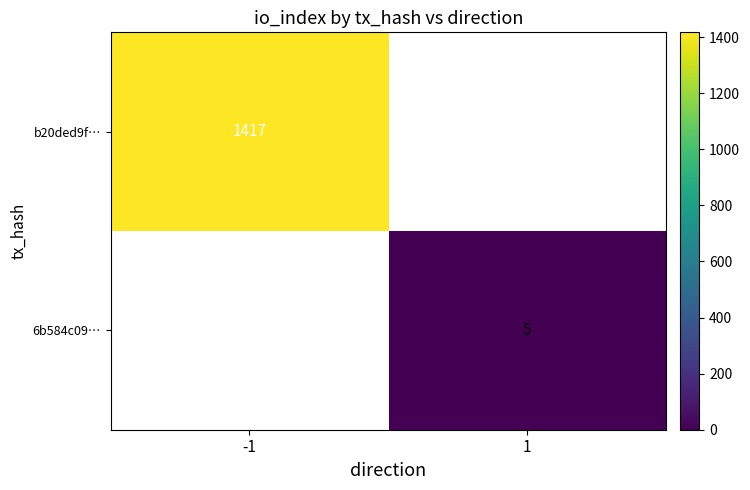

Is it true that b20ded9f… equals 2491 at -1?

False